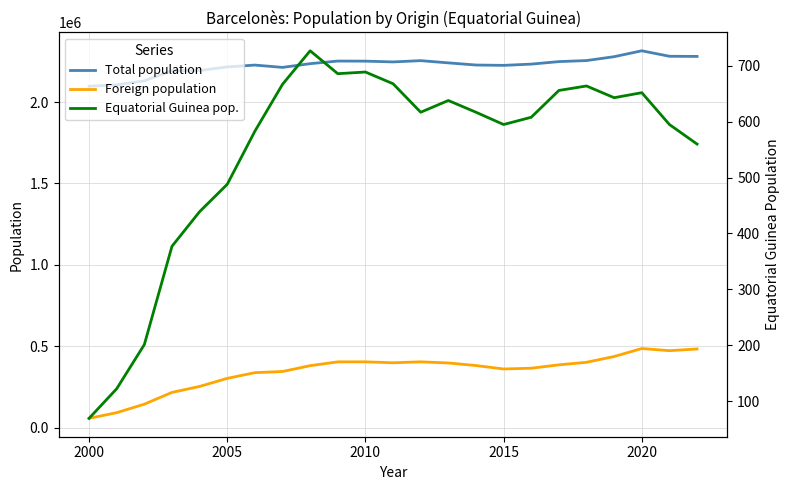

True or false: Total population and Foreign population intersect in this chart.

False